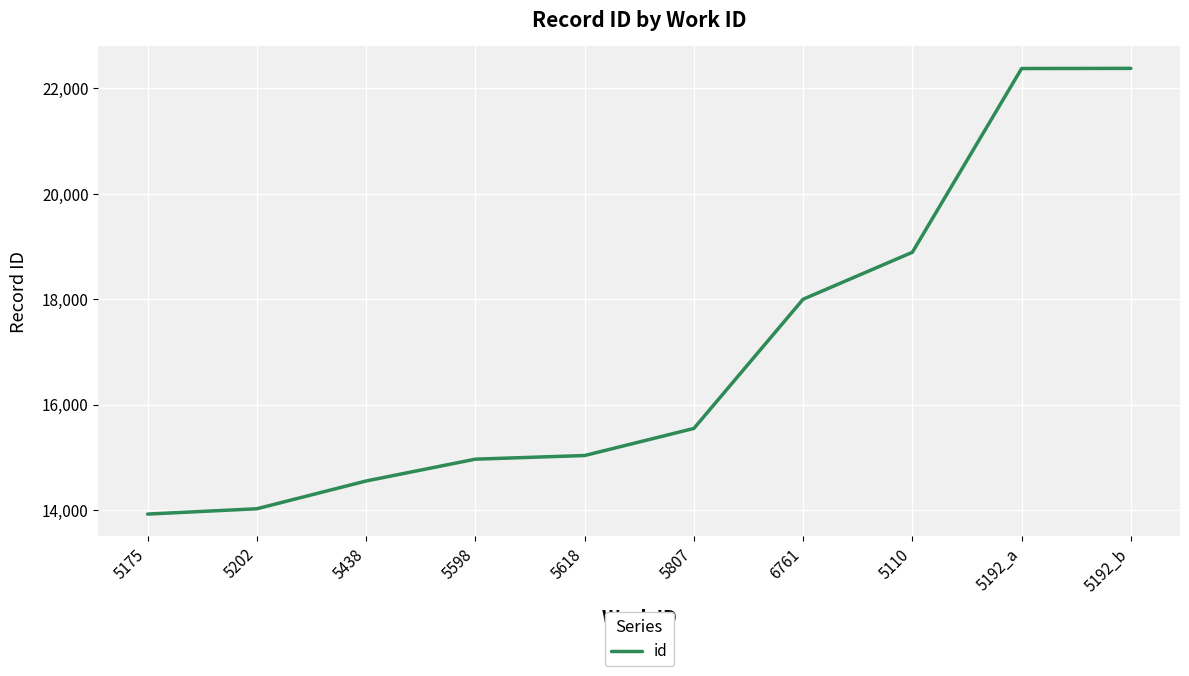

Count the number of data series in this chart.

1